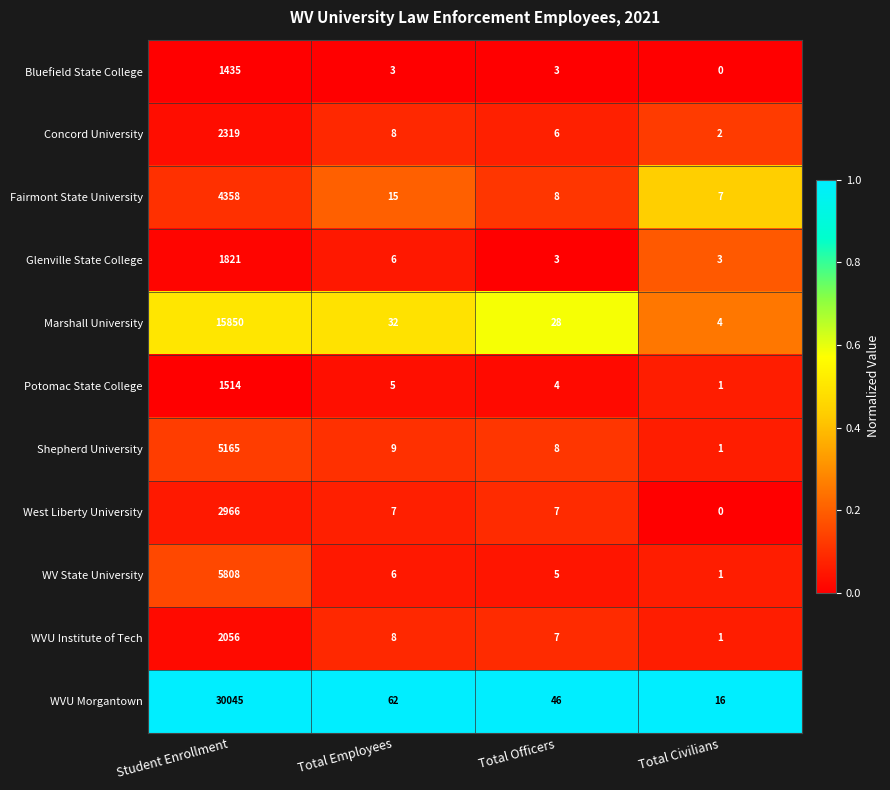

What is the difference between the second highest and minimum values in the WVU Institute of Tech series?

7